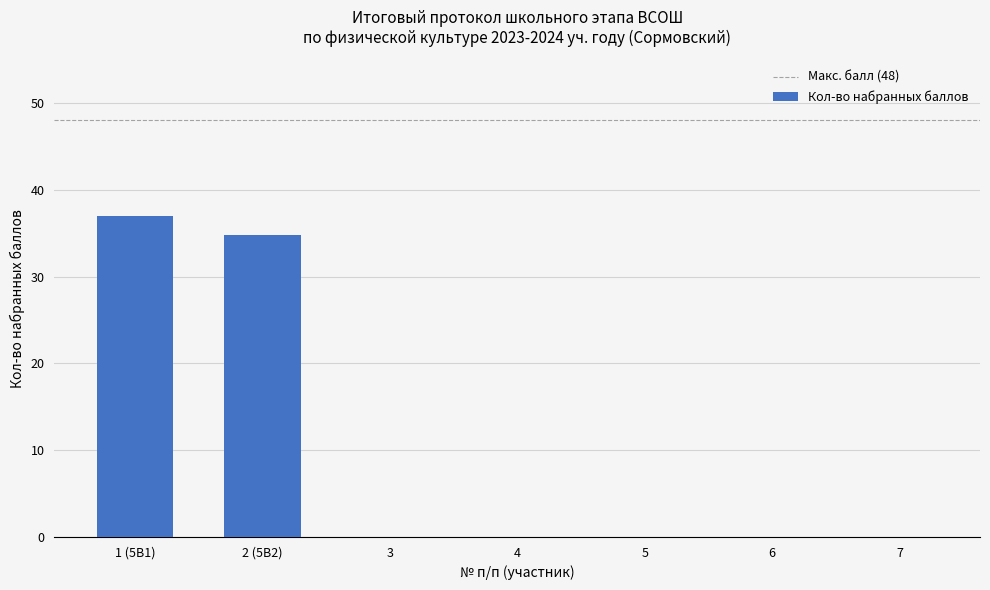

What is the greatest value displayed?

37.0